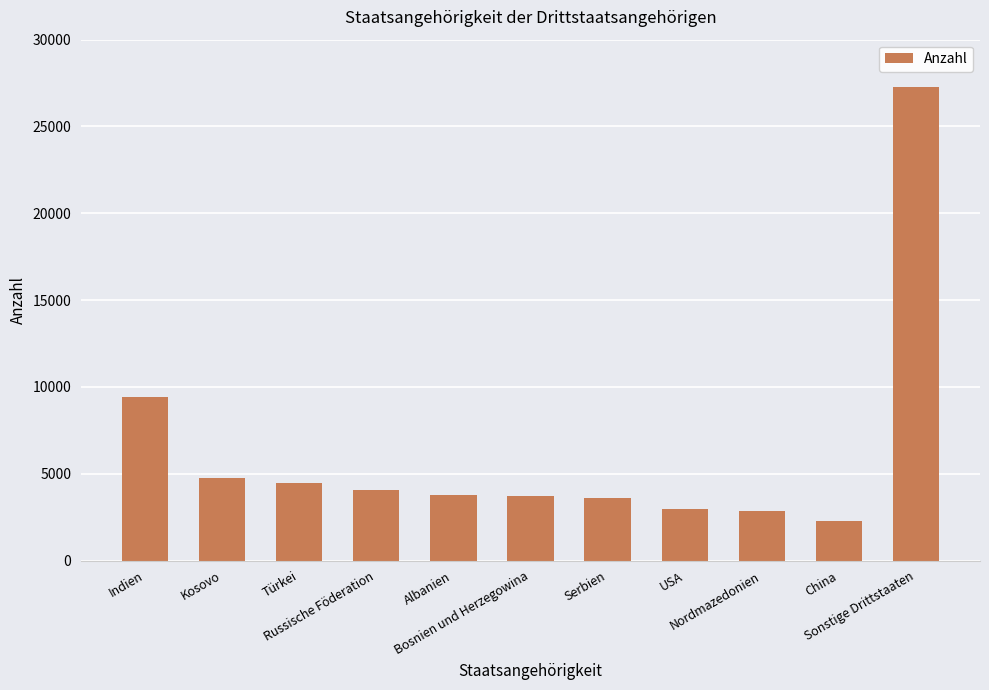

What is the value of the 5th bar from the left?

3775